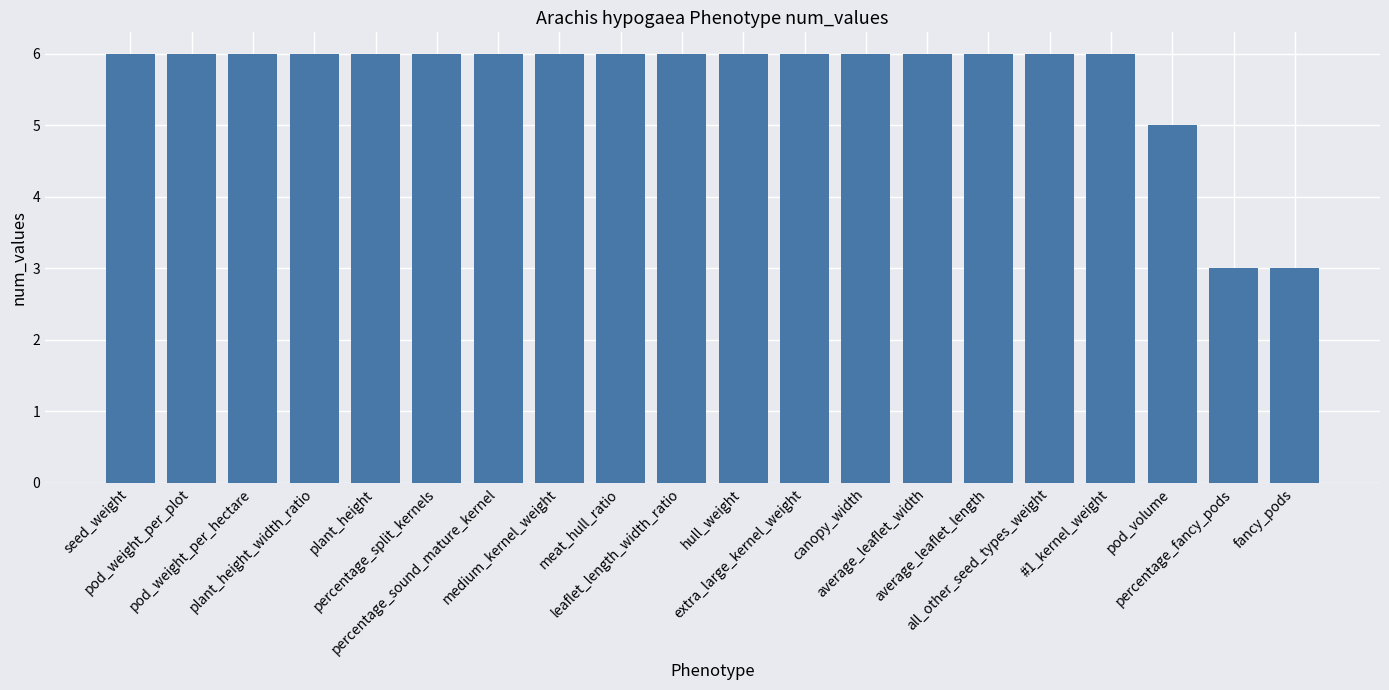

What is the value of the 2nd bar from the left?

6